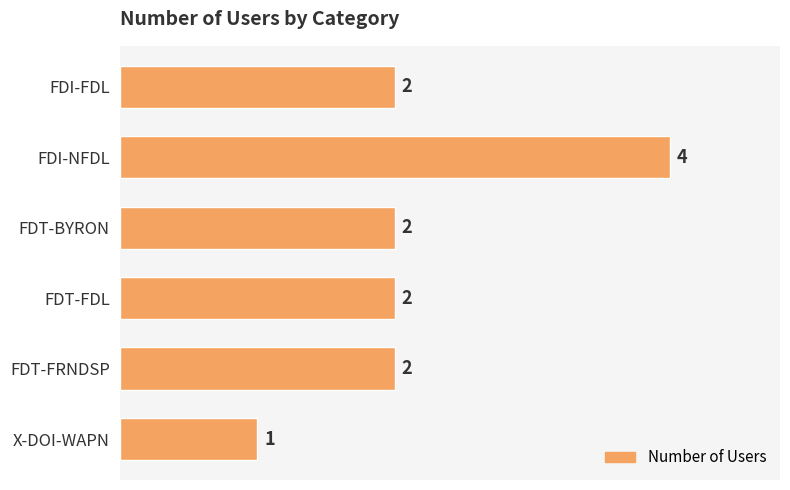

Count the values in the range 2 to 3.

4